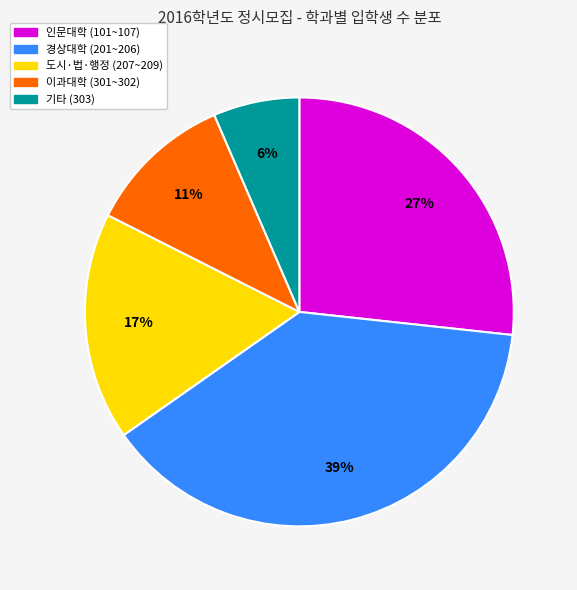

Rank the categories by value from lowest to highest.

기타 (303), 이과대학 (301~302), 도시·법·행정 (207~209), 인문대학 (101~107), 경상대학 (201~206)